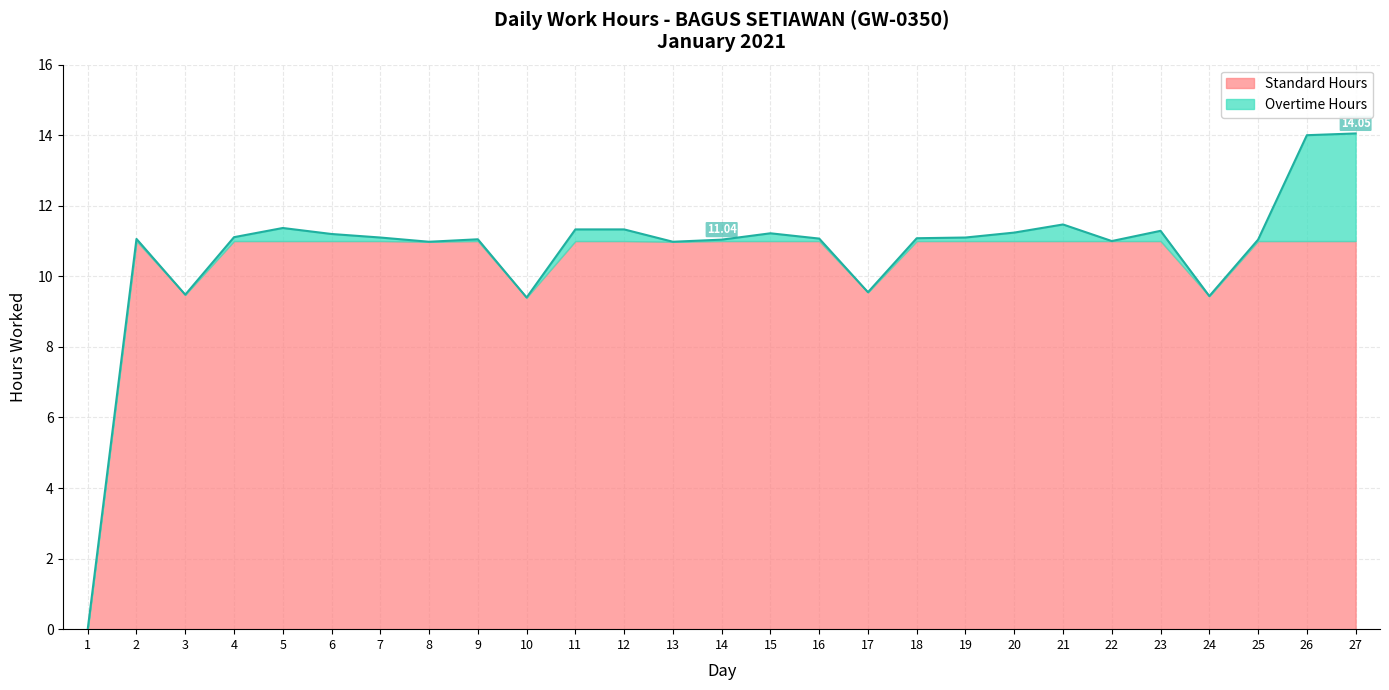

Is it true that Low Hours equals 18.7 at 14?

False